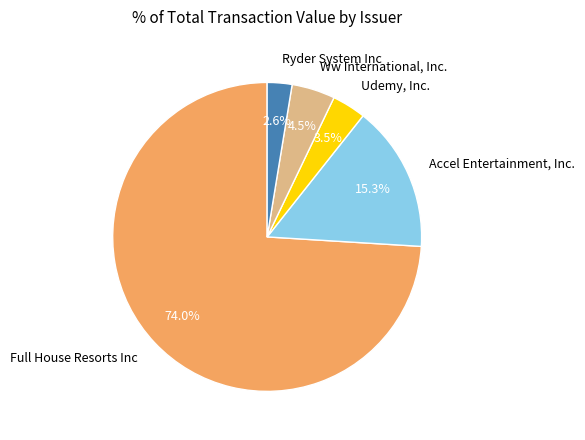

Which slice is the smallest?

Ryder System Inc